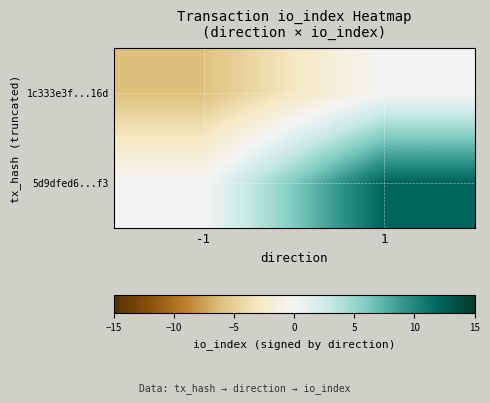

Which has a higher value, -1 or 1?

1